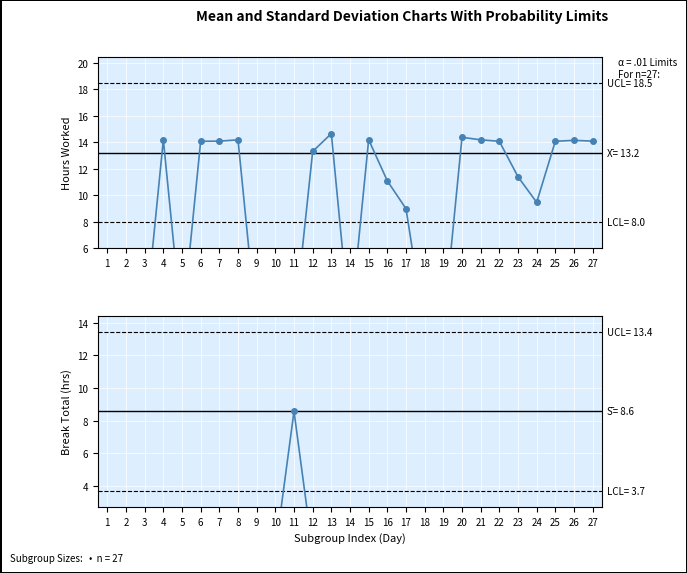

At 24, list the series in order from largest to smallest.

Hours Worked, Break Total